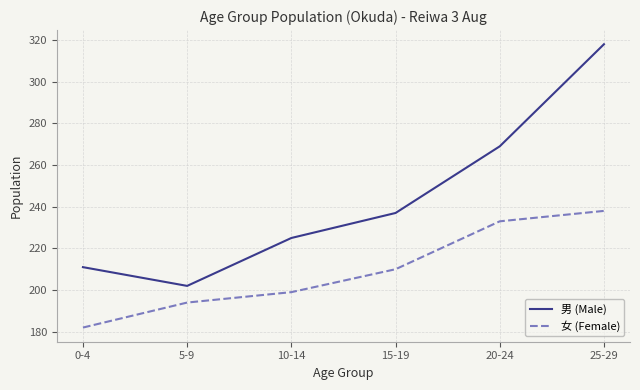

What is the difference between the 女 (Female) values at 20-24 and 5-9?

39